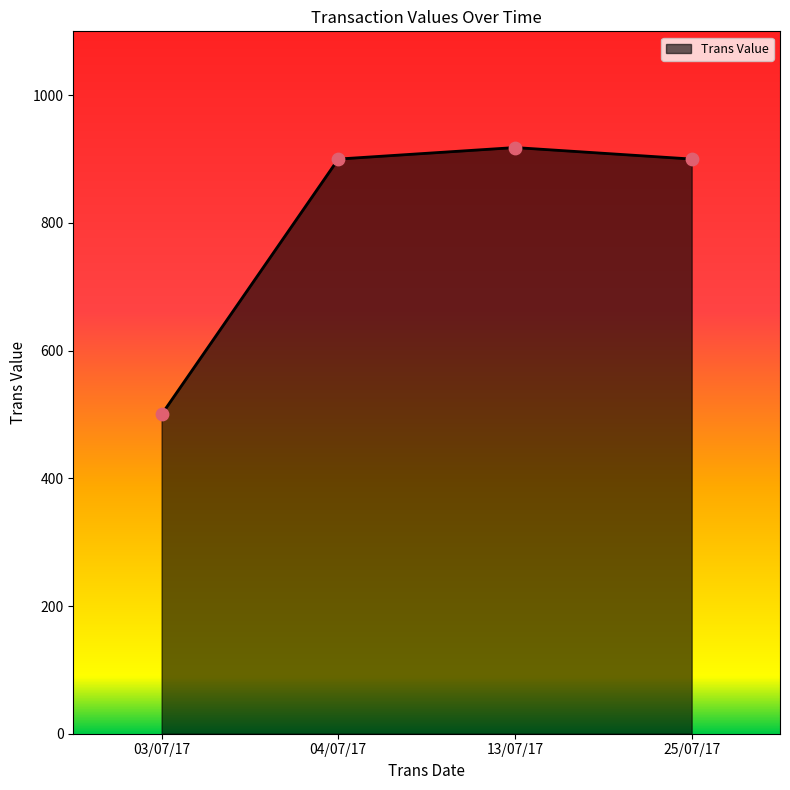

Approximately how many times larger is the value at 03/07/17 compared to 04/07/17?

0.6